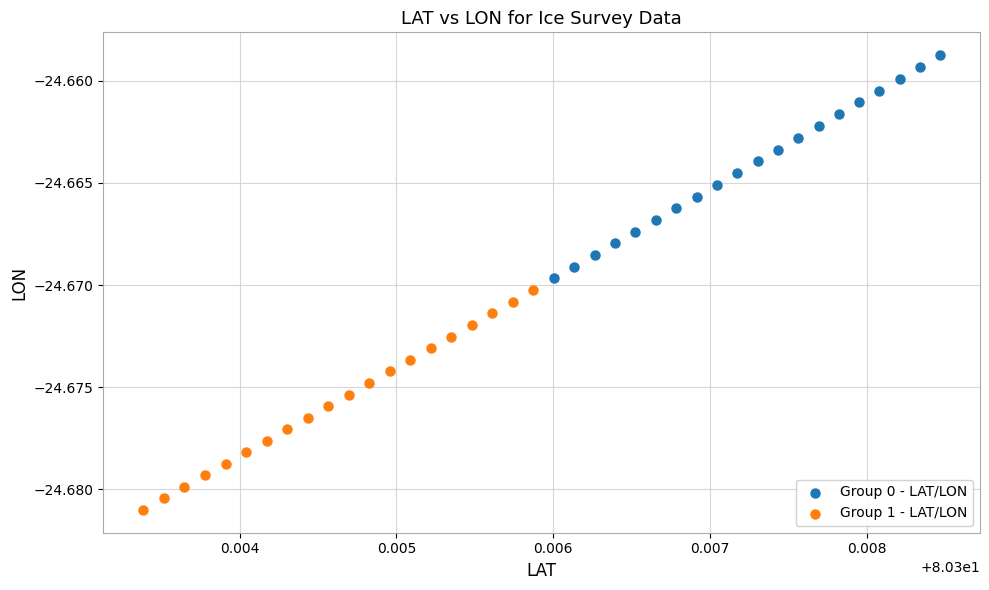

Which series reaches the minimum Y coordinate?

Group 1 - LAT/LON